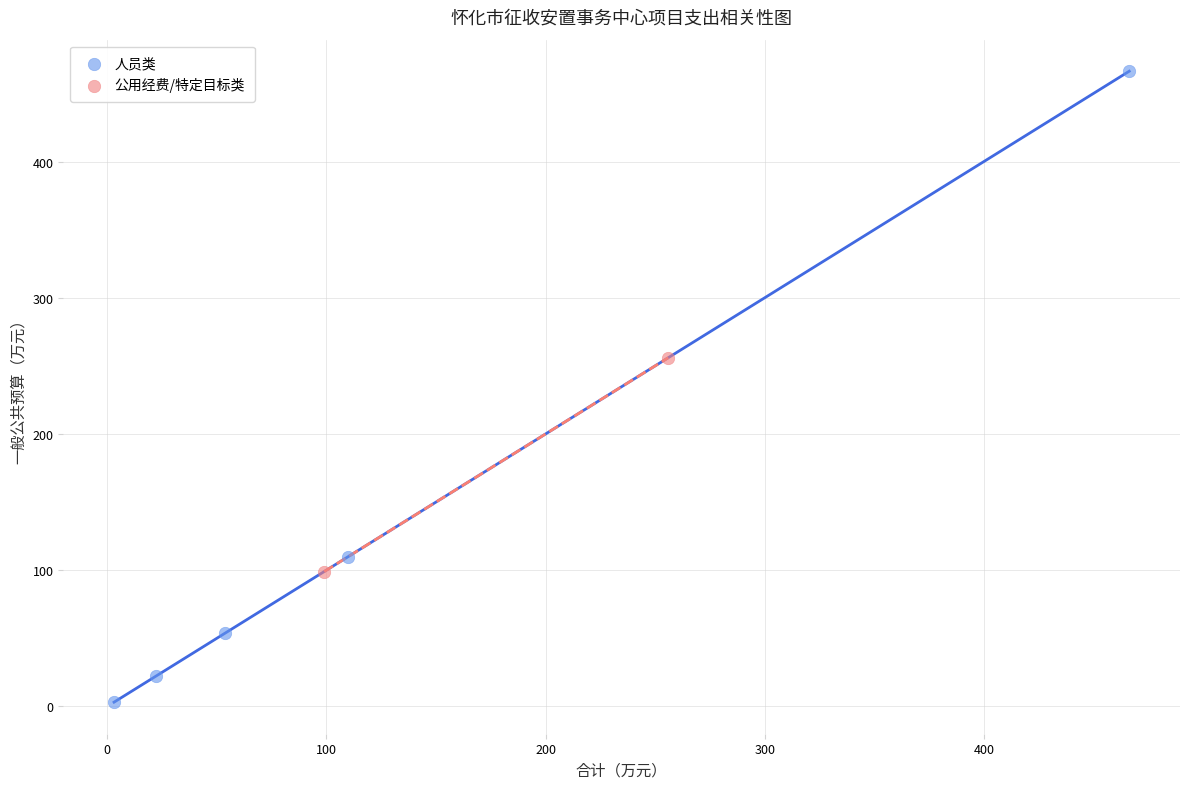

What are all the series names shown in the legend?

人员类, 公用经费/特定目标类